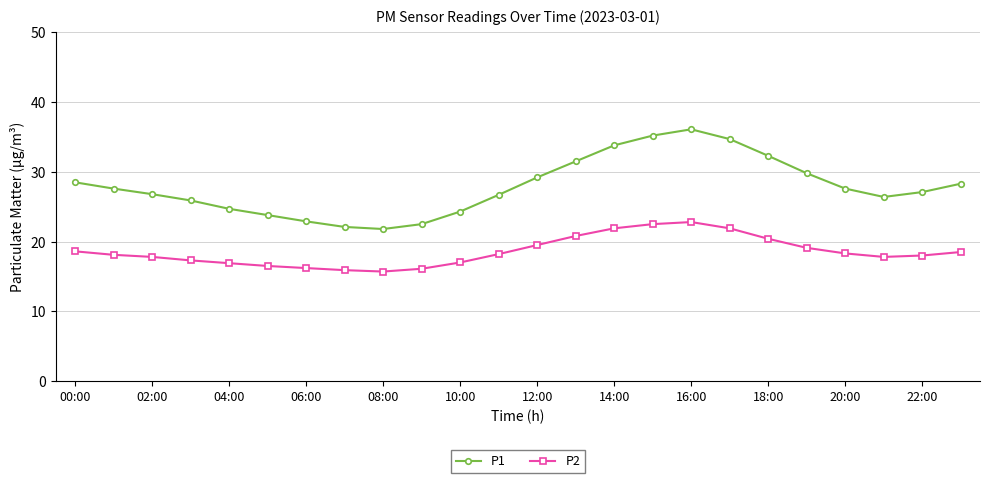

True or false: P1 and P2 cross at least once.

False